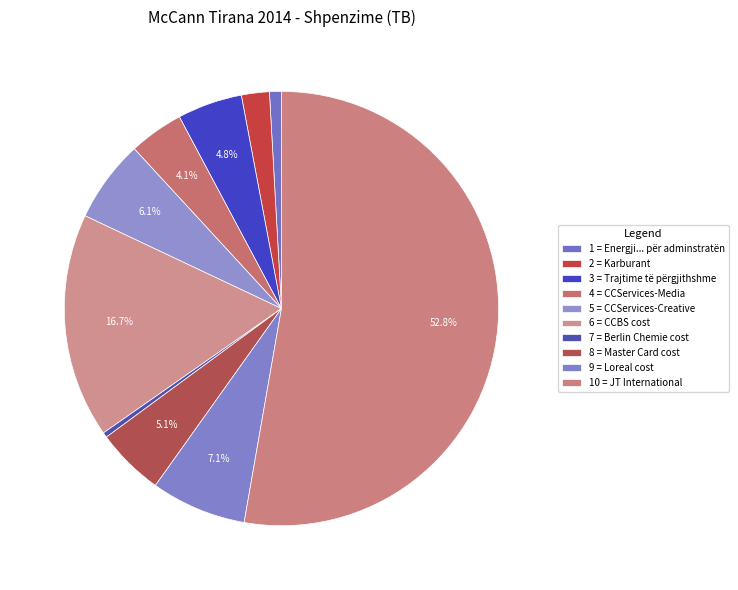

Count the number of slices in the pie.

10